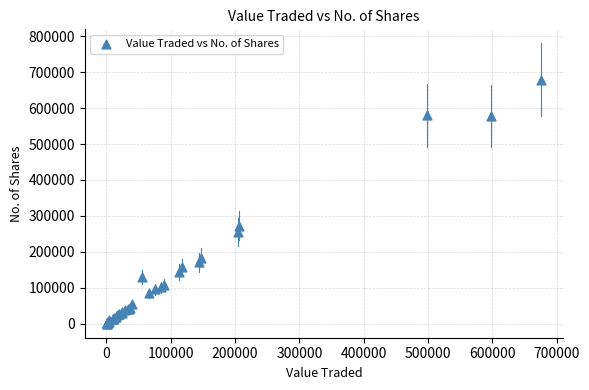

What Y value in the scatter plot is closest to 339219?

273229